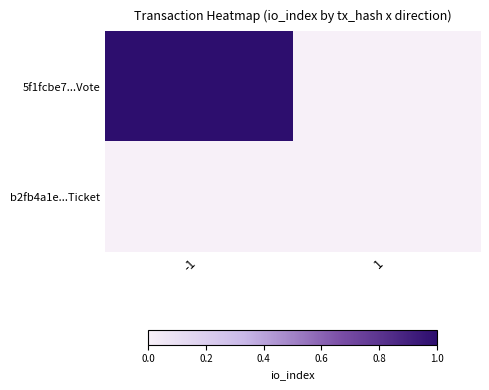

Reading left to right, list all the values displayed in this chart.

5f1fcbe7...Vote: -1=1	1=0
b2fb4a1e...Ticket: -1=0	1=0